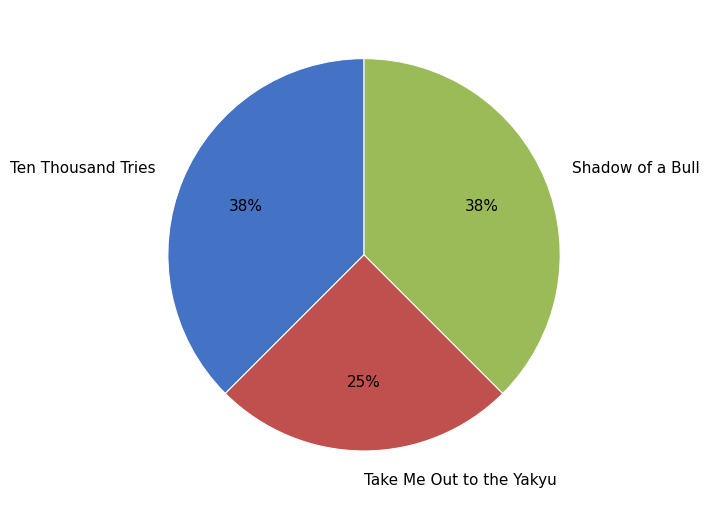

Which has a higher value, Ten Thousand Tries or Take Me Out to the Yakyu?

Ten Thousand Tries